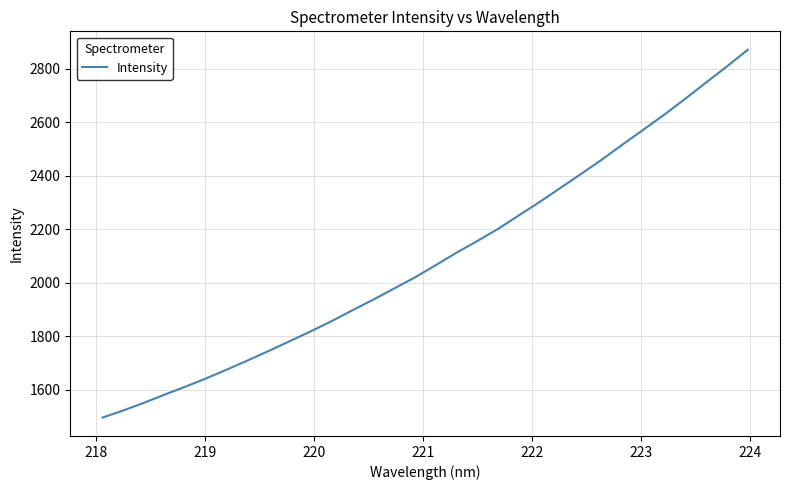

What is the smallest value displayed?

1495.2